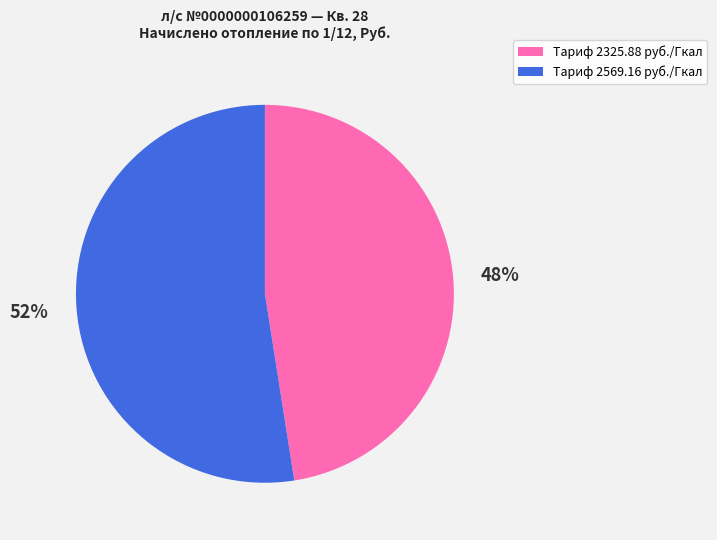

To the nearest percent, what is the average slice percentage?

50%